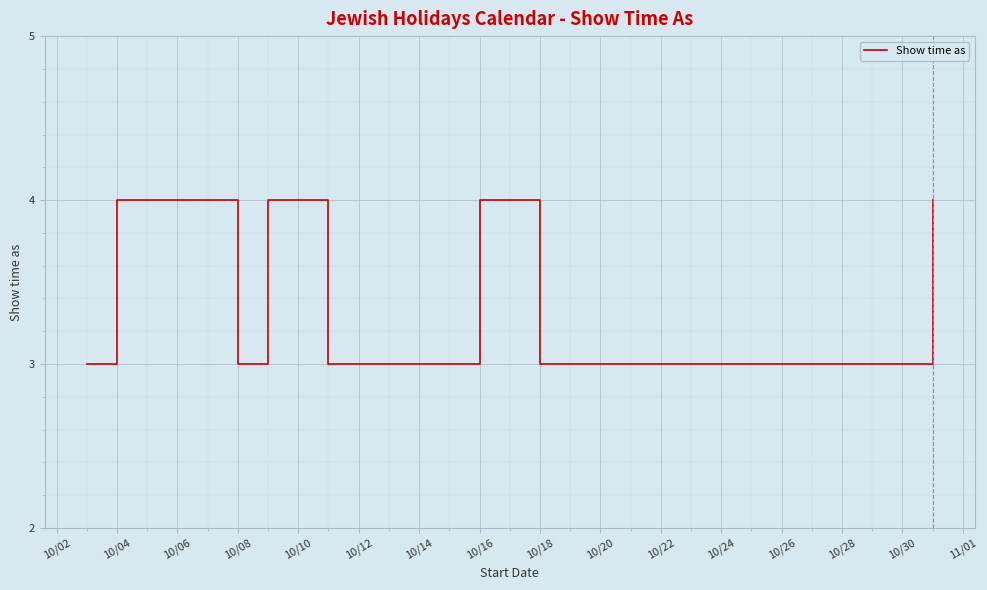

What is the minimum value shown in the chart?

3